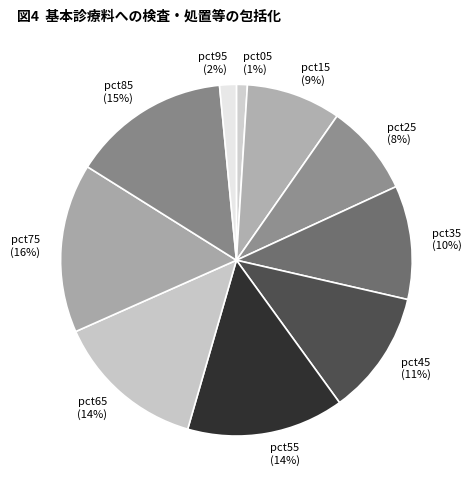

True or false: pct55 accounts for 14% of the total.

True